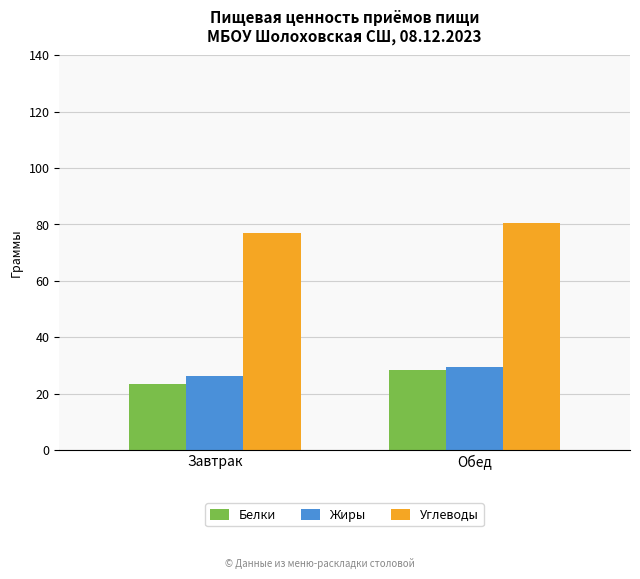

What is the minimum value shown in the chart?

23.2